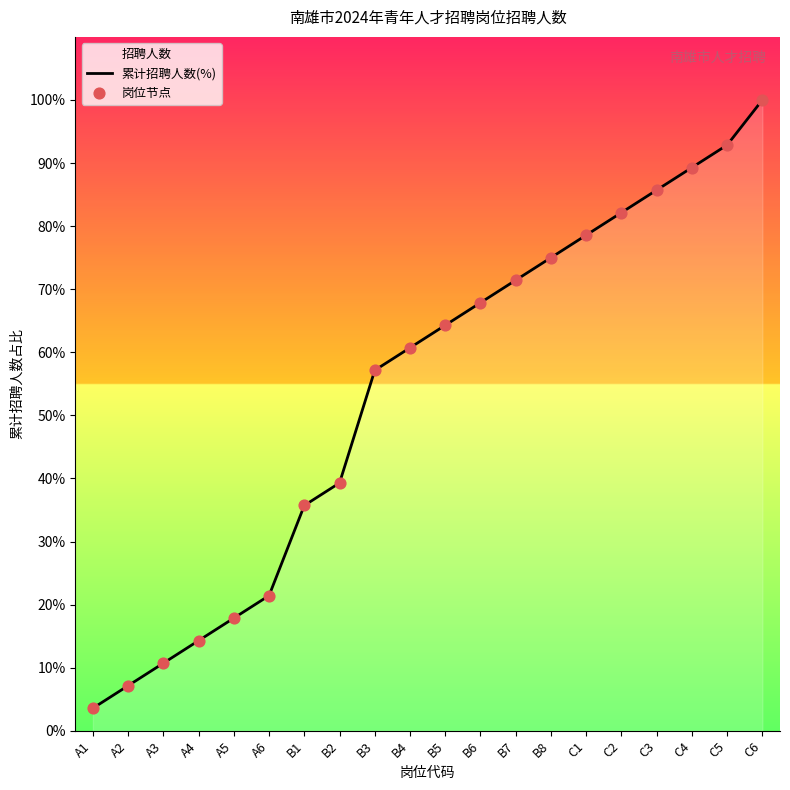

At how many categories does at least one series exceed 23?

14